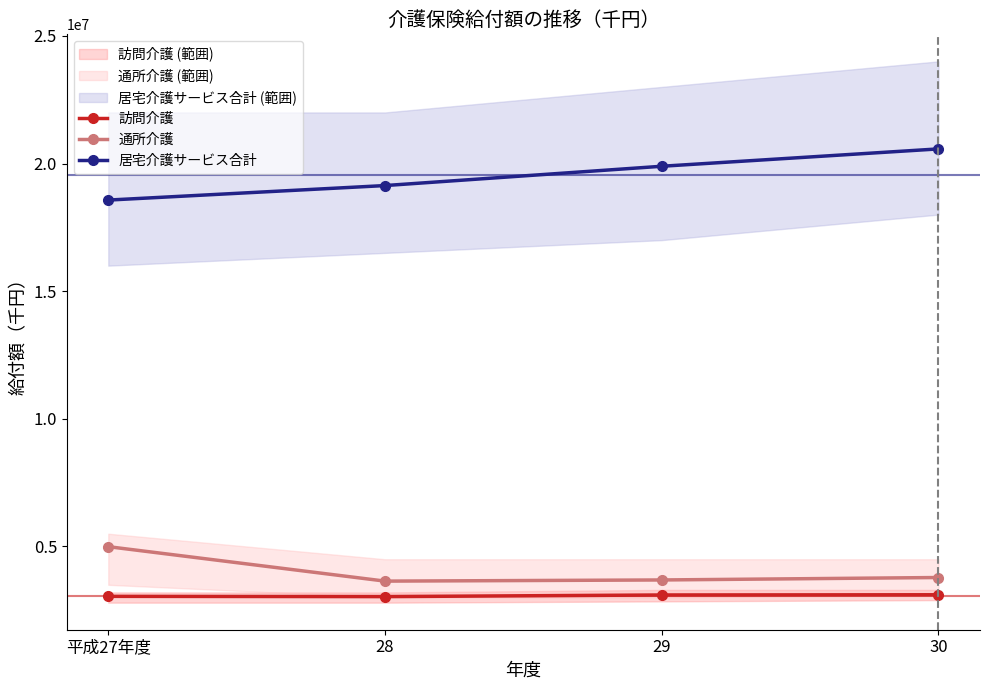

True or false: 通所介護 and 居宅介護サービス合計 cross at least once.

False